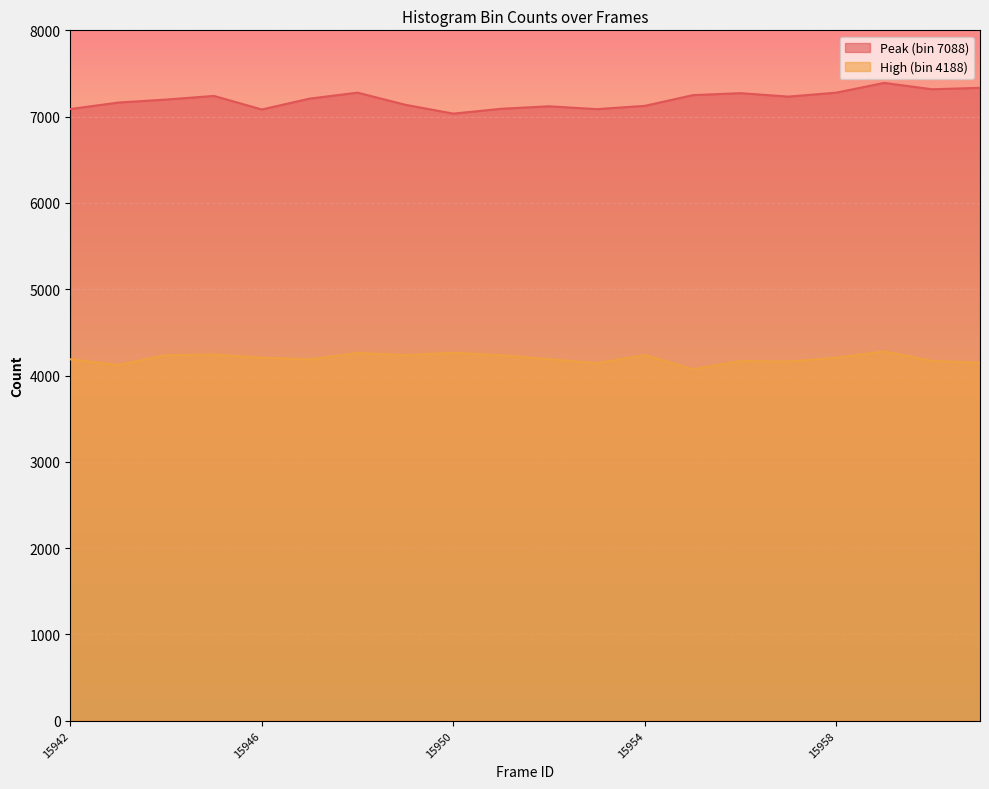

Reading left to right, transcribe all the data shown in this chart.

Peak (bin 7088): 15942=7088	15943=7163	15944=7198	15945=7240	15946=7083	15947=7209	15948=7278	15949=7137	15950=7035	15951=7091	15952=7120	15953=7087	15954=7125	15955=7249	15956=7272	15957=7232	15958=7278	15959=7391	15960=7317	15961=7334
High (bin 4188): 15942=4188	15943=4123	15944=4236	15945=4243	15946=4207	15947=4187	15948=4261	15949=4237	15950=4264	15951=4235	15952=4189	15953=4144	15954=4237	15955=4073	15956=4168	15957=4162	15958=4206	15959=4280	15960=4169	15961=4148